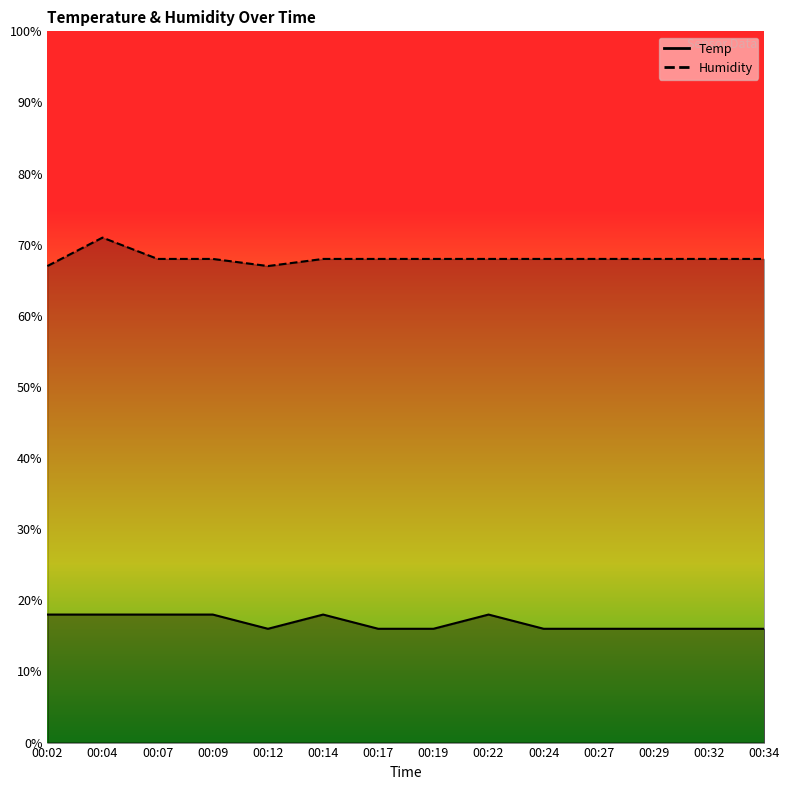

True or false: Temp and Humidity intersect in this chart.

False